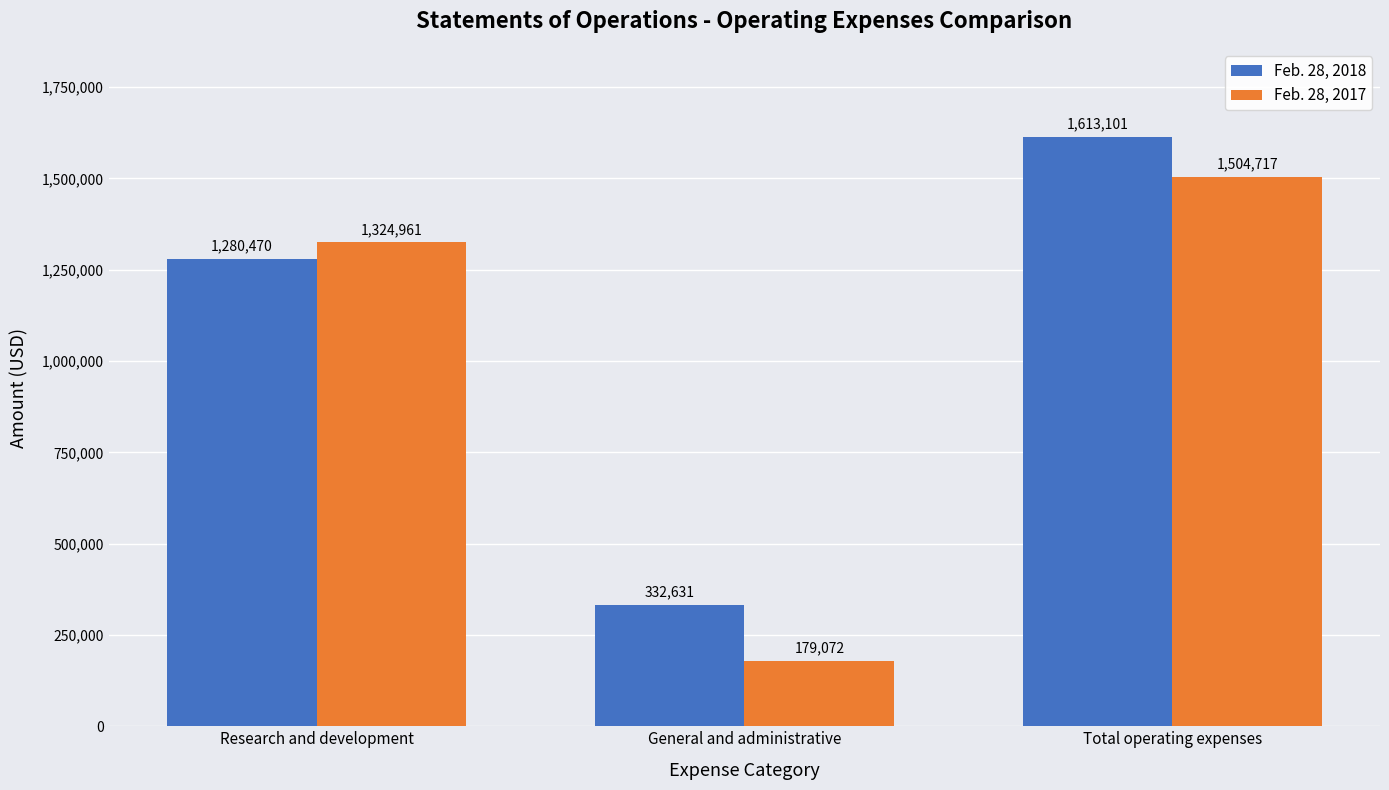

How many categories are shown in the chart?

3